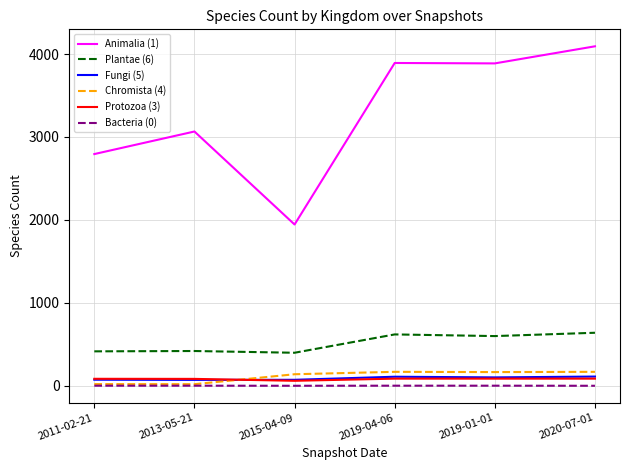

The value of Chromista (4) at 2019-01-01 is 166. True or false?

True